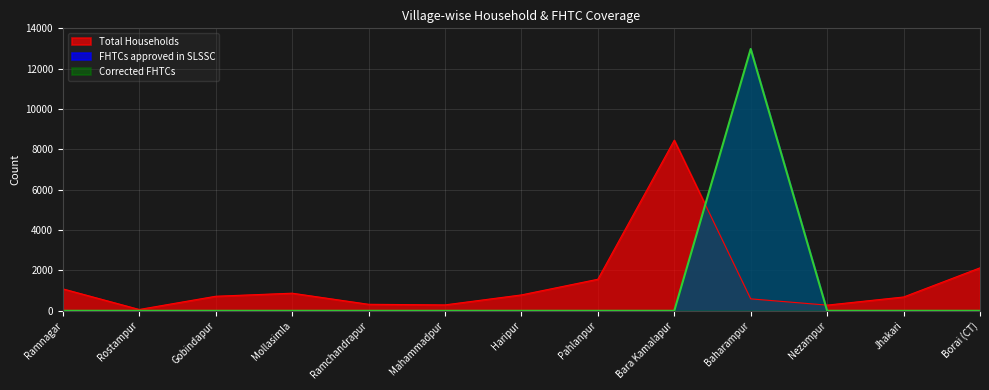

How many interior local peaks does the Corrected FHTCs series have?

1